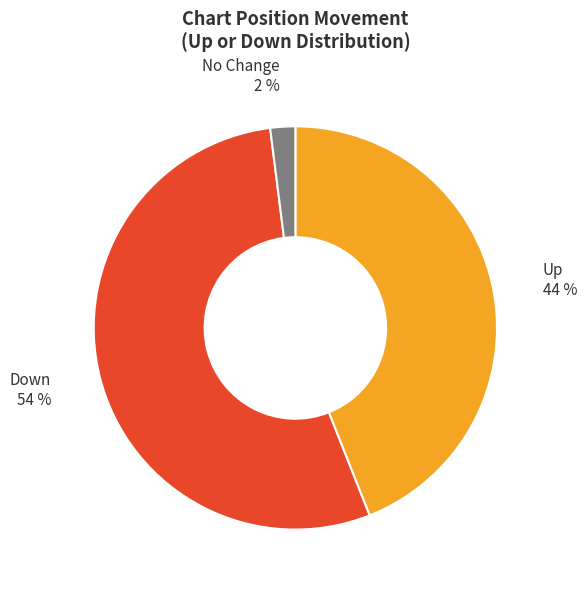

To the nearest percent, what is the average slice percentage?

33%